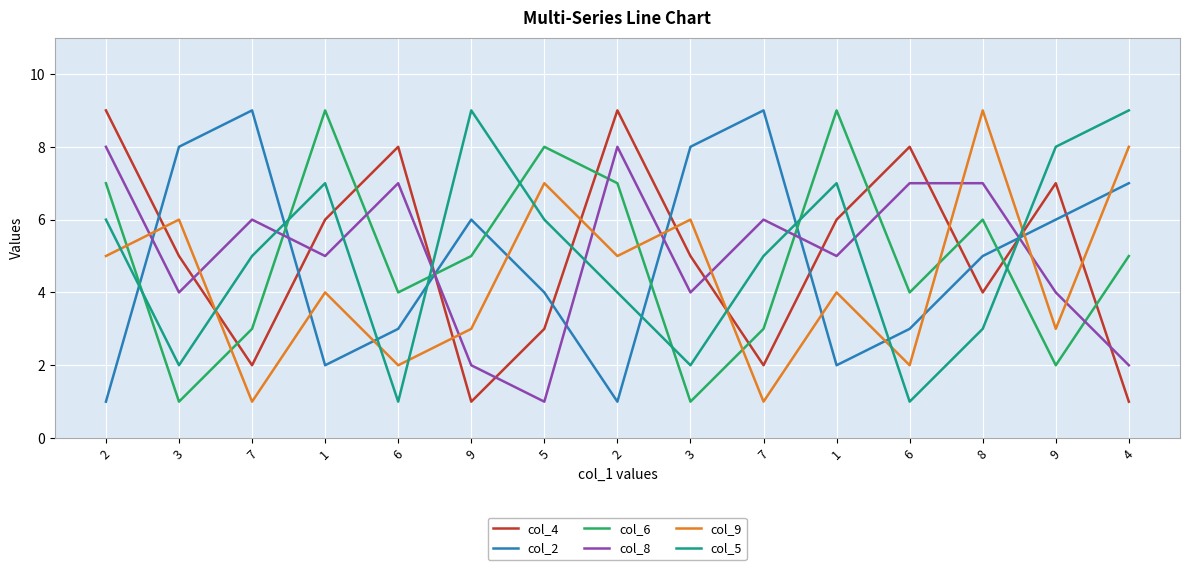

What is the difference between the maximum and second lowest values in the col_2 series?

8